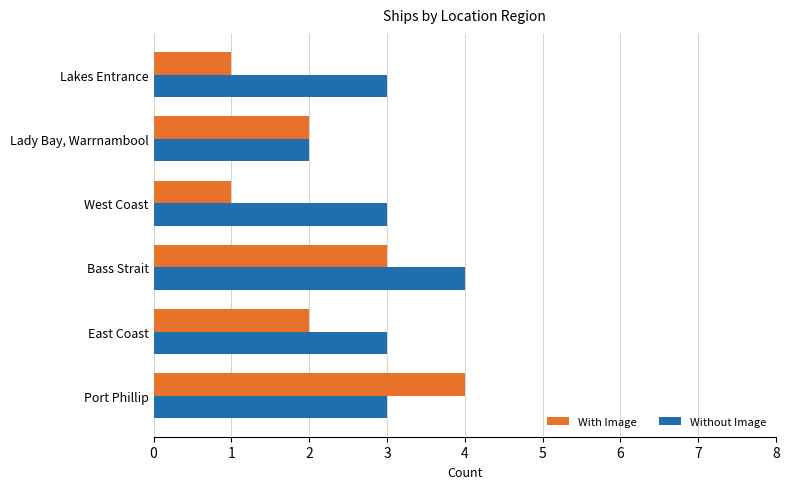

Which series has the widest spread of values?

With Image